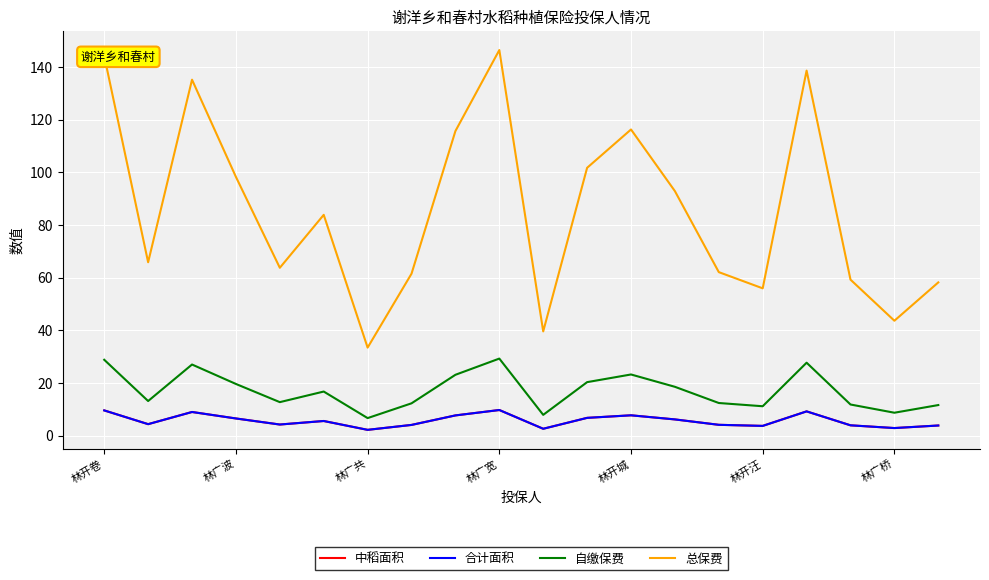

True or false: 总保费 and 合计面积 cross at least once.

False